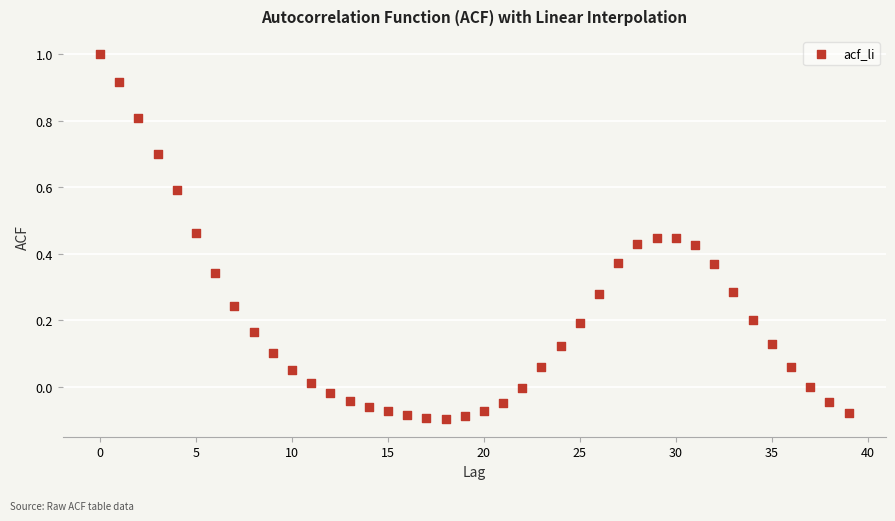

What is the range of Y values (max minus min)?

1.1